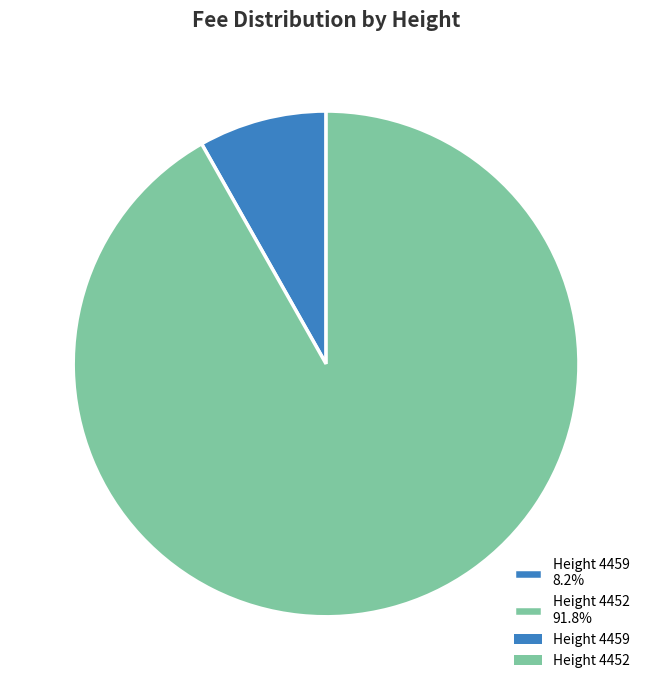

Which category has the biggest portion of the pie?

Height 4452 91.8%